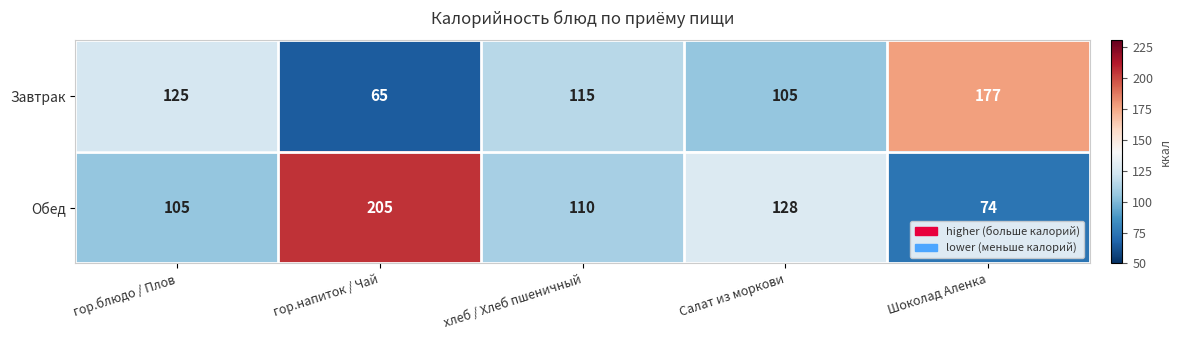

What is the greatest value displayed?

205